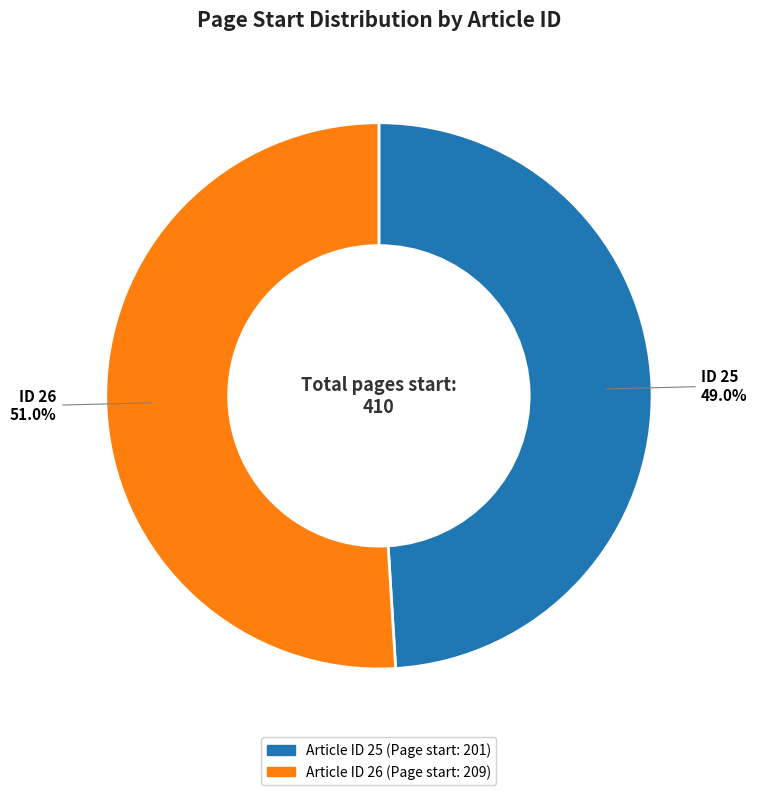

Is there any slice that represents more than half of the pie?

Yes